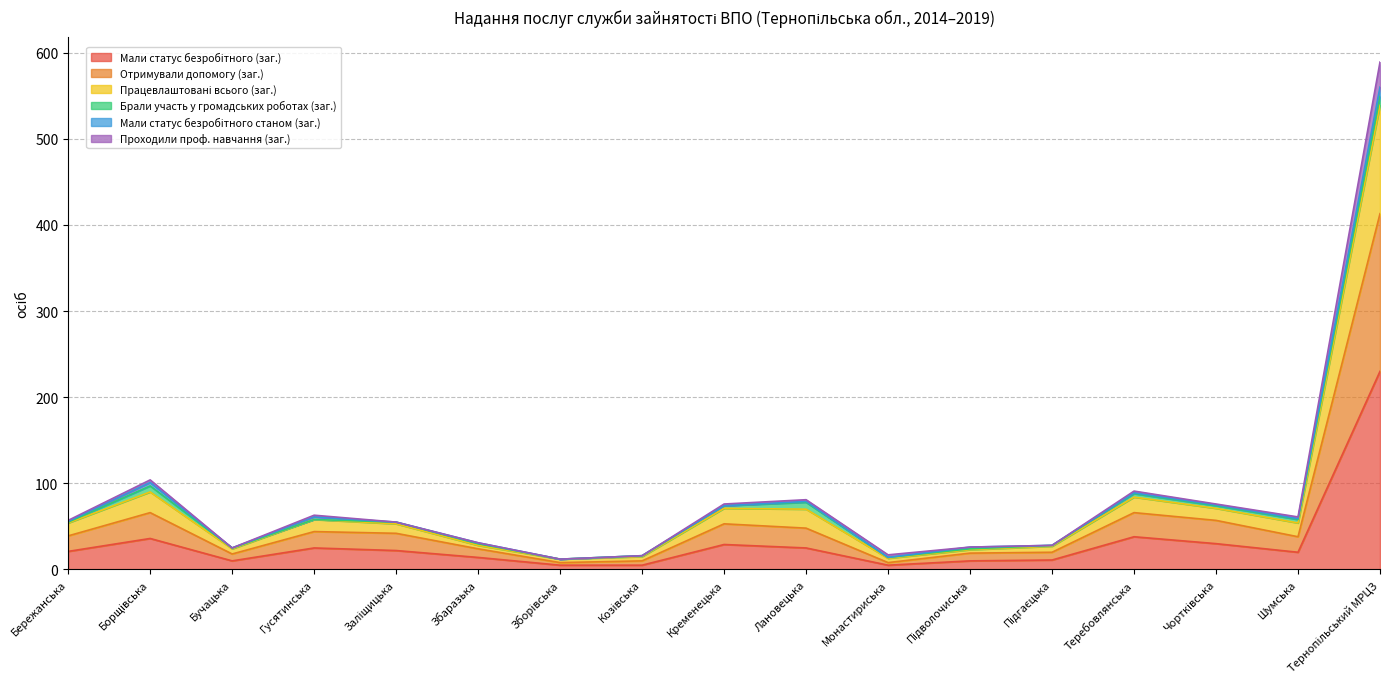

The value of Працевлаштовані всього (заг.) at Лановецька is 20. True or false?

False